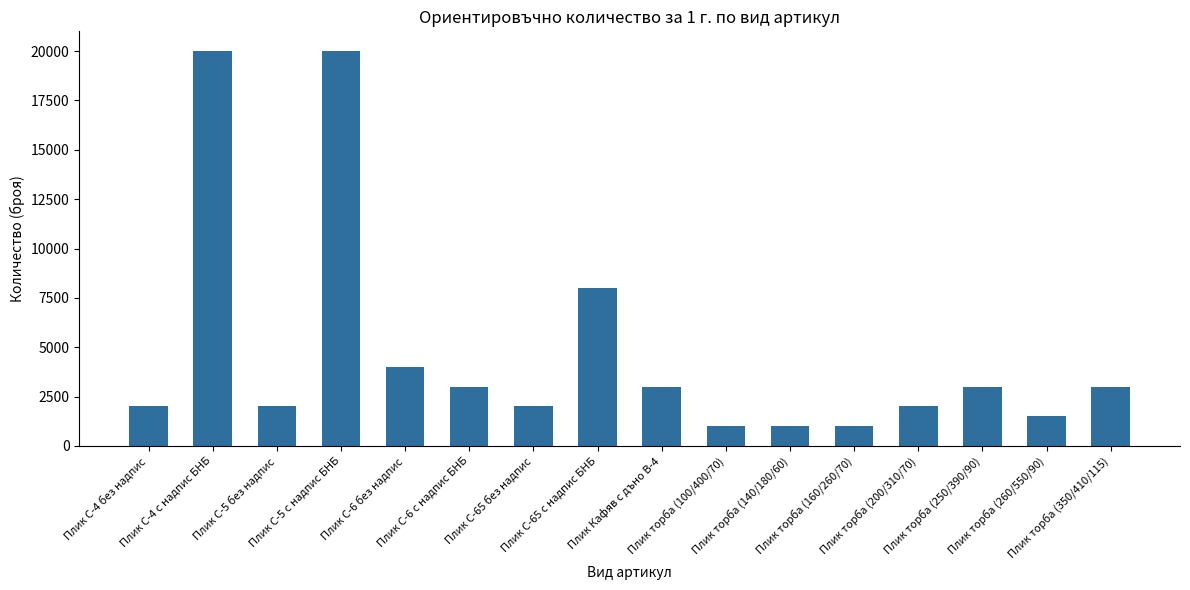

Reading right to left, extract all data points from this chart.

3000	1500	3000	2000	1000	1000	1000	3000	8000	2000	3000	4000	20000	2000	20000	2000